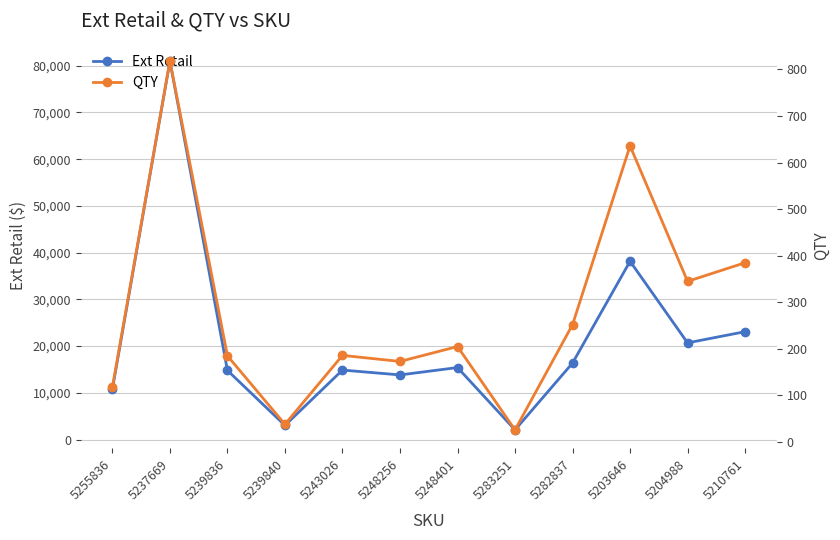

Between 5204988 and 5248401, which is larger?

5204988